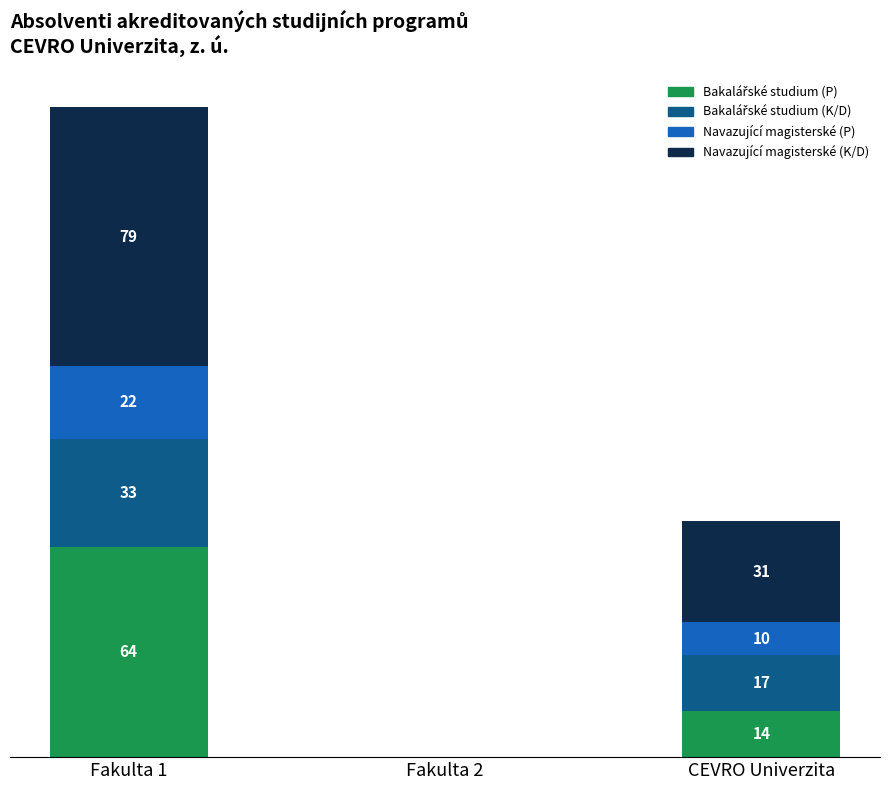

At how many categories does at least one series exceed 34?

1